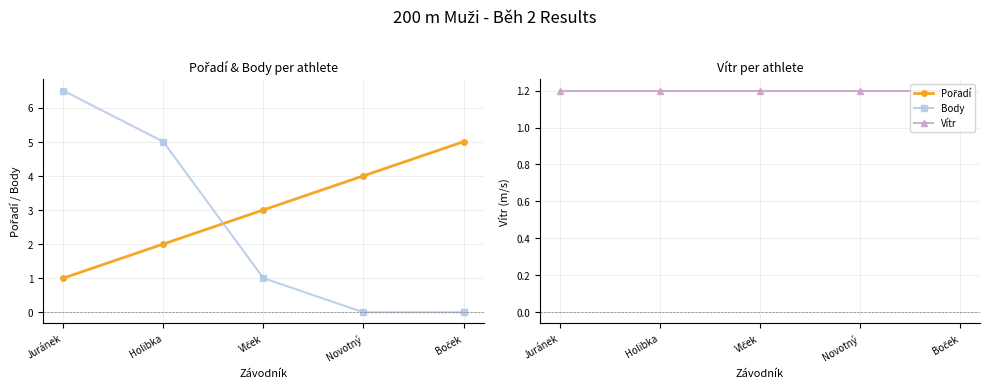

How many lines are shown in the chart?

3